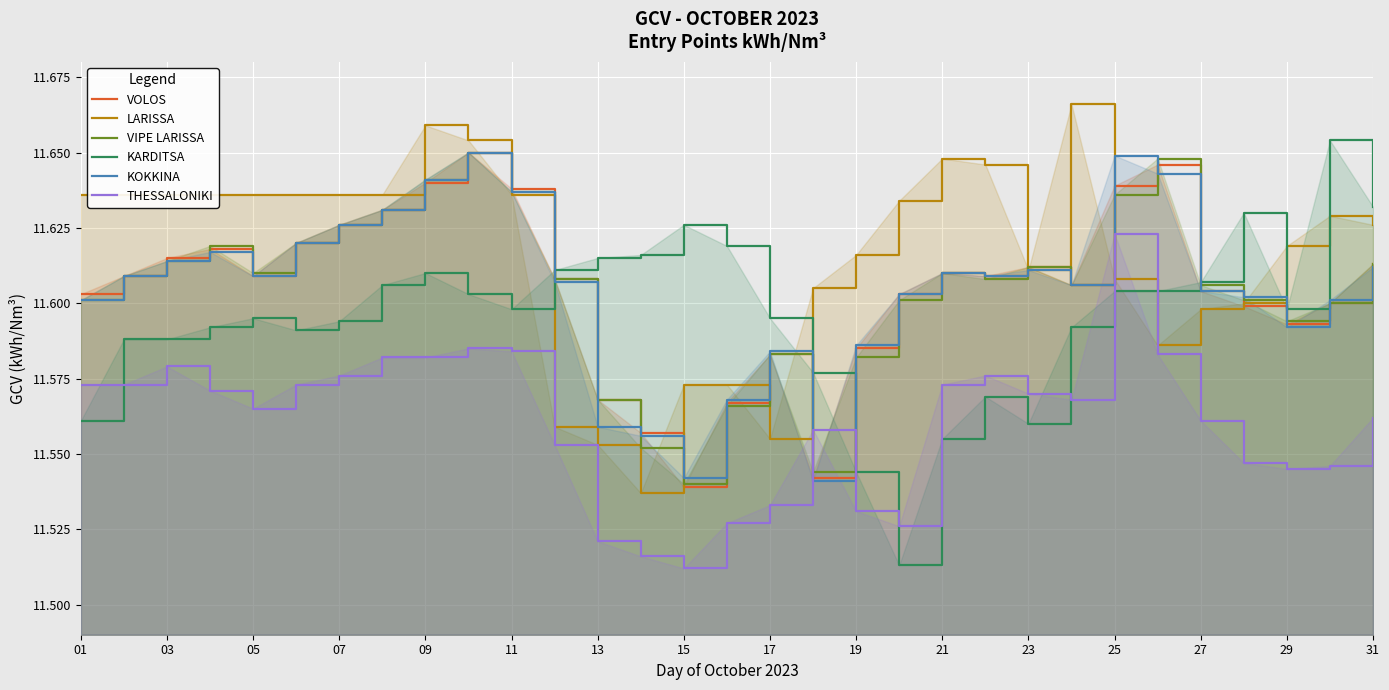

In THESSALONIKI, how many points are lower than both neighbors (excluding endpoints)?

5